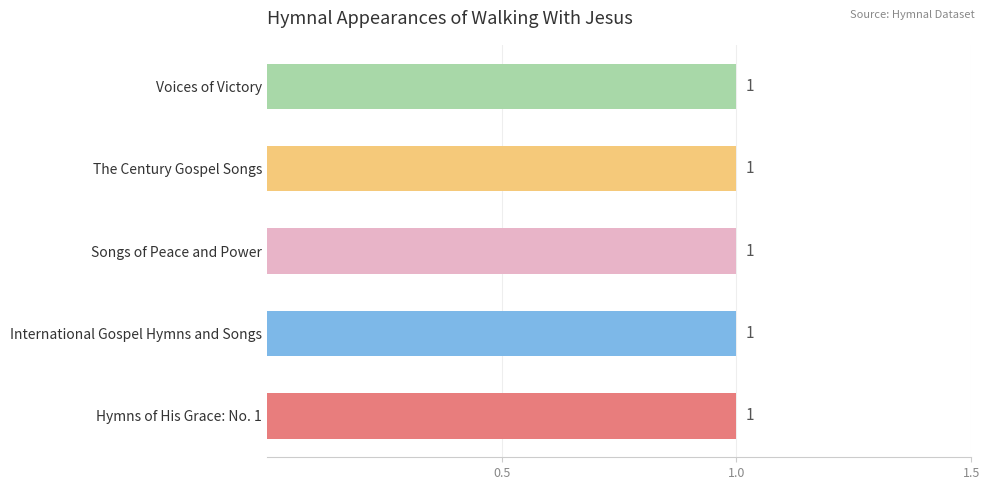

Which label corresponds to the largest value in the chart?

Hymns of His Grace: No. 1